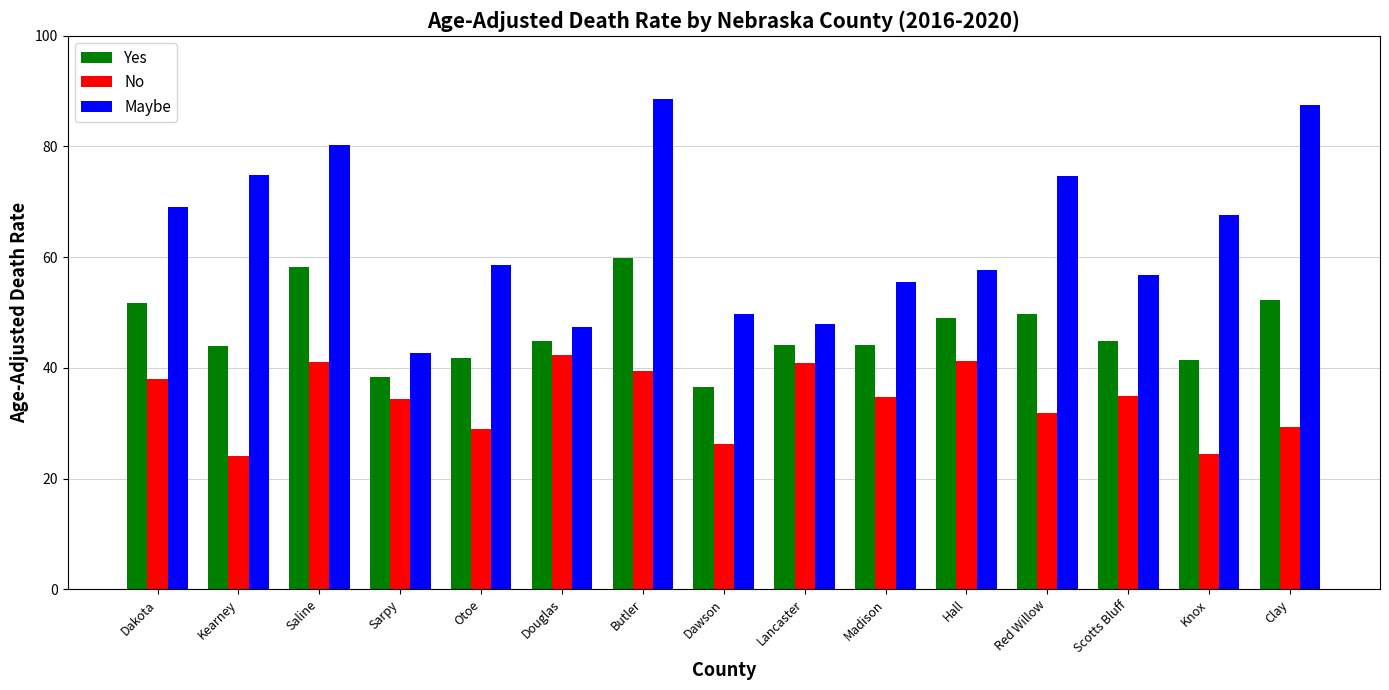

Which series changed the most between Saline and Lancaster?

Maybe